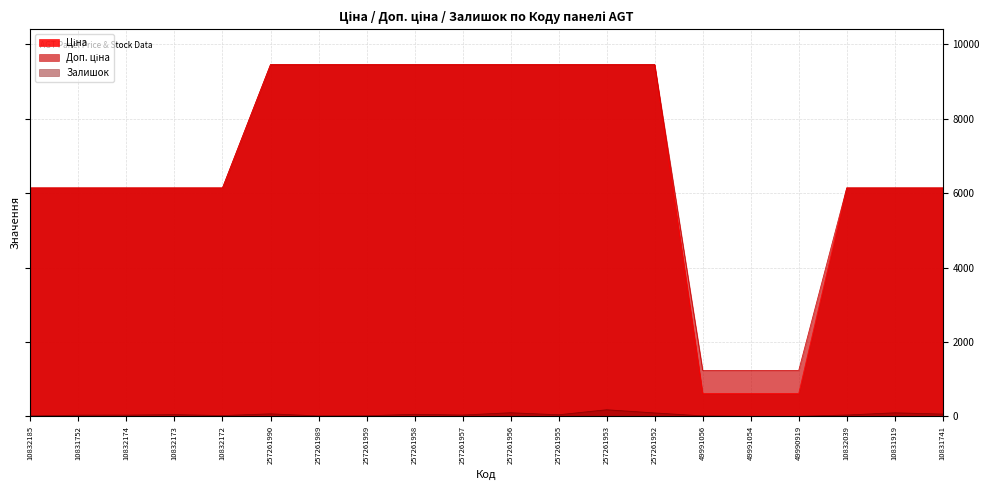

What is the difference between the second highest and second lowest values in the Залишок series?

96.0